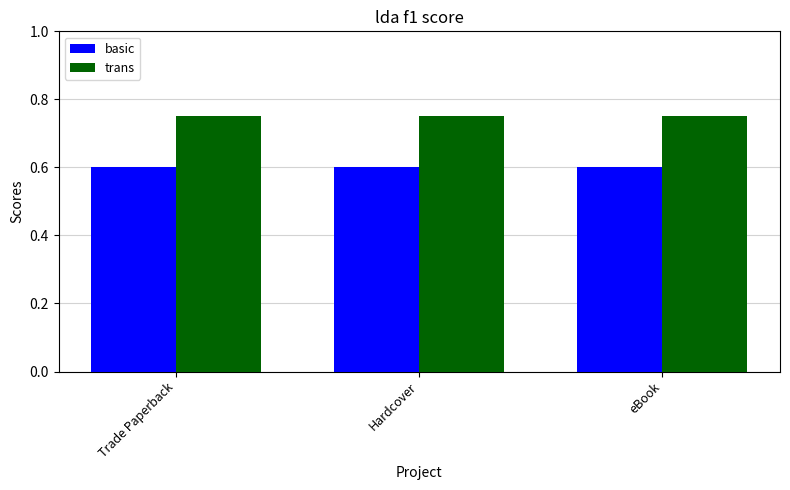

Are the bars horizontal?

No